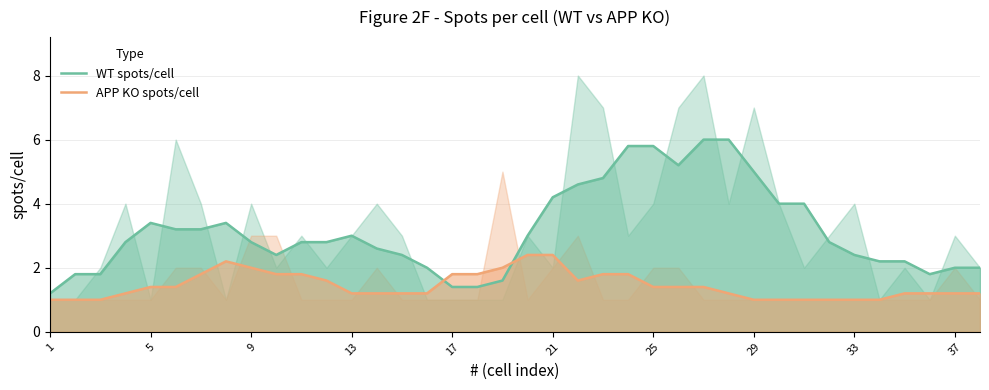

At which label is APP KO spots/cell closest to 1?

1